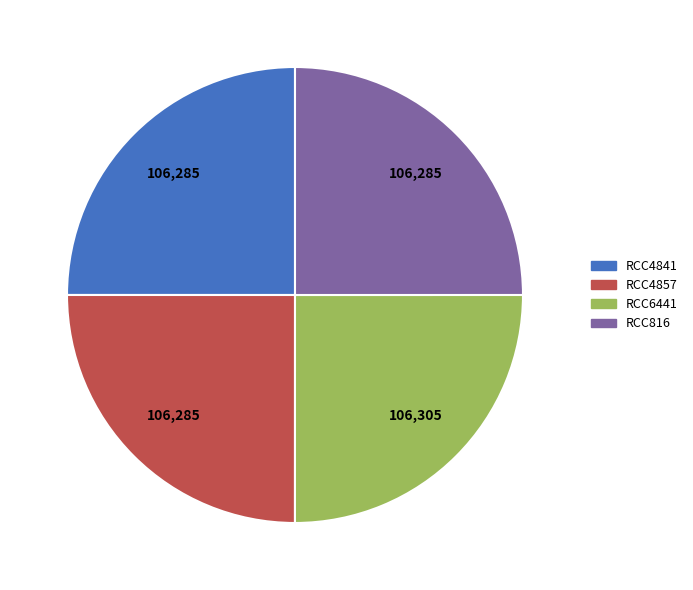

Does RCC6441 account for over 50% of the chart?

No